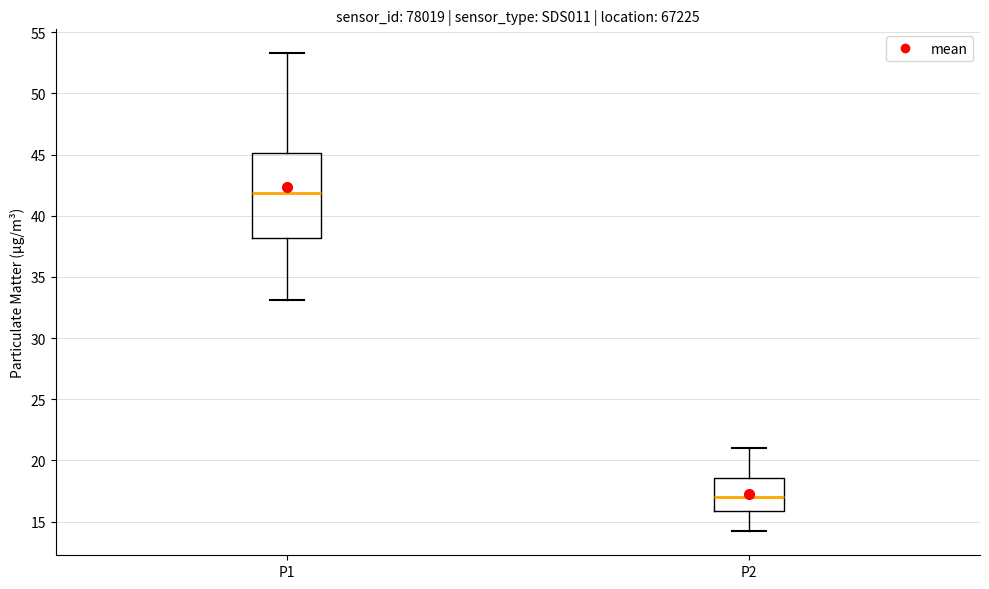

Which box's median line is the highest?

P1